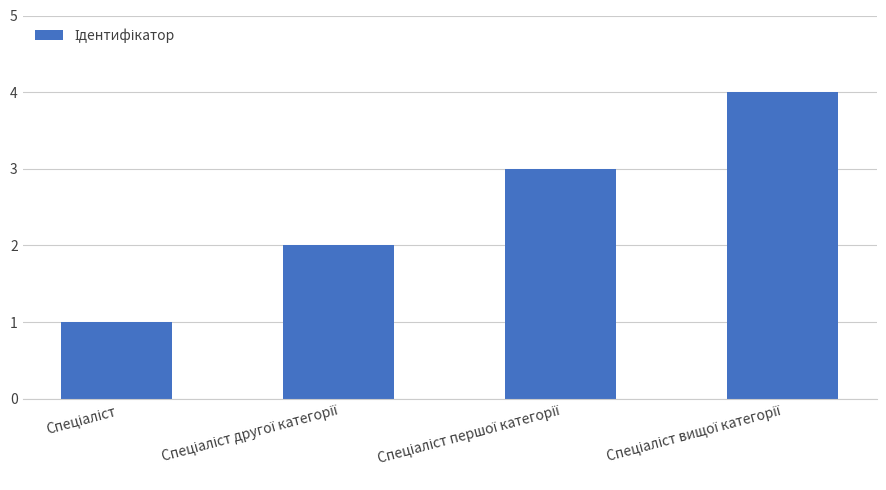

What is the sum of all values?

10